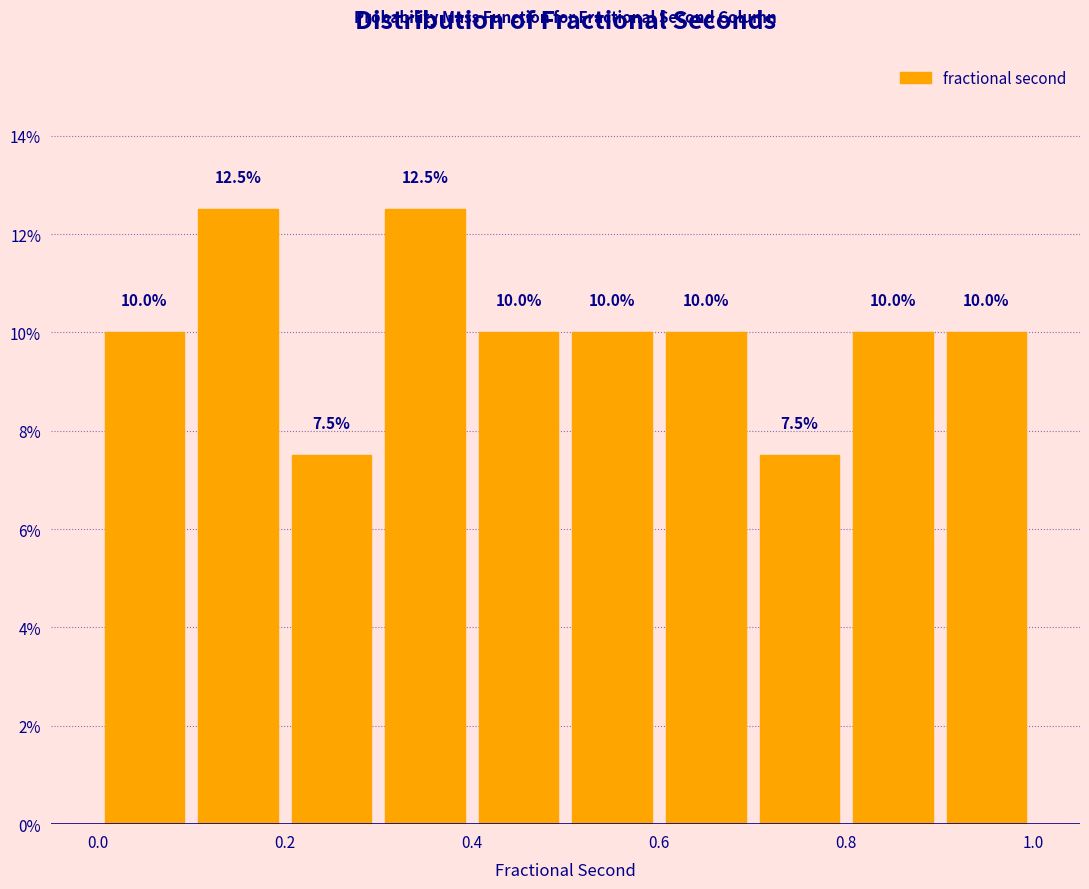

What is the height of the bar covering 0.2 to 0.3 on the x-axis?

7.5